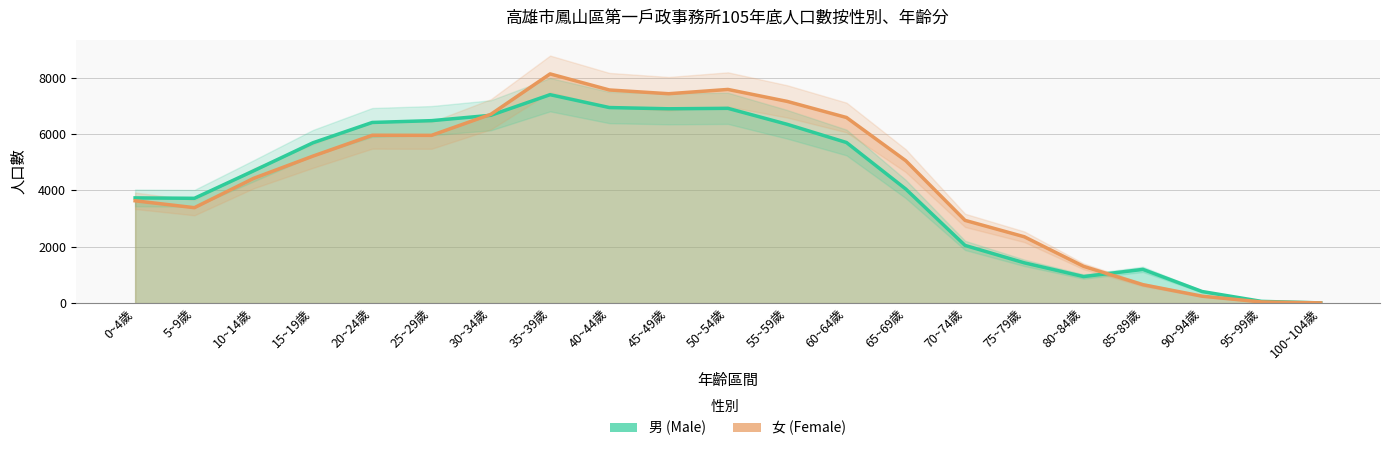

What is the difference between the 男 (Male) values at 30~34歲 and 45~49歲?

231